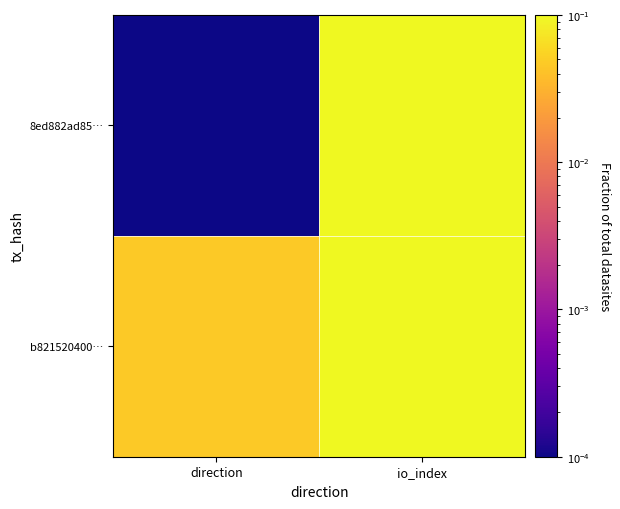

At which category does the chart reach its minimum across all series?

direction